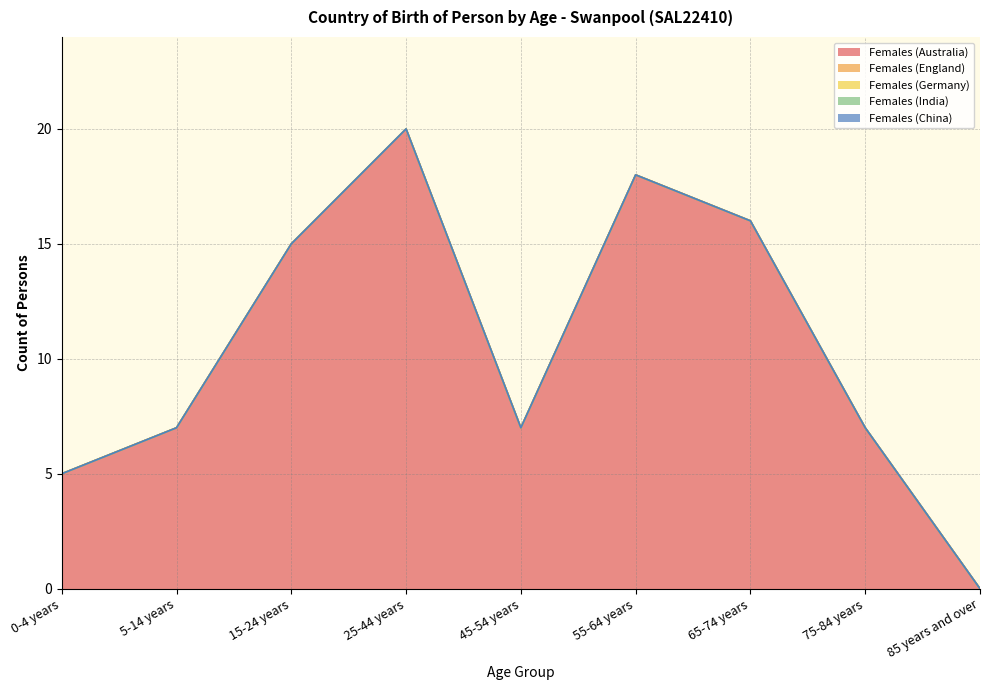

Where is the first local minimum for Females (Australia)?

45-54 years